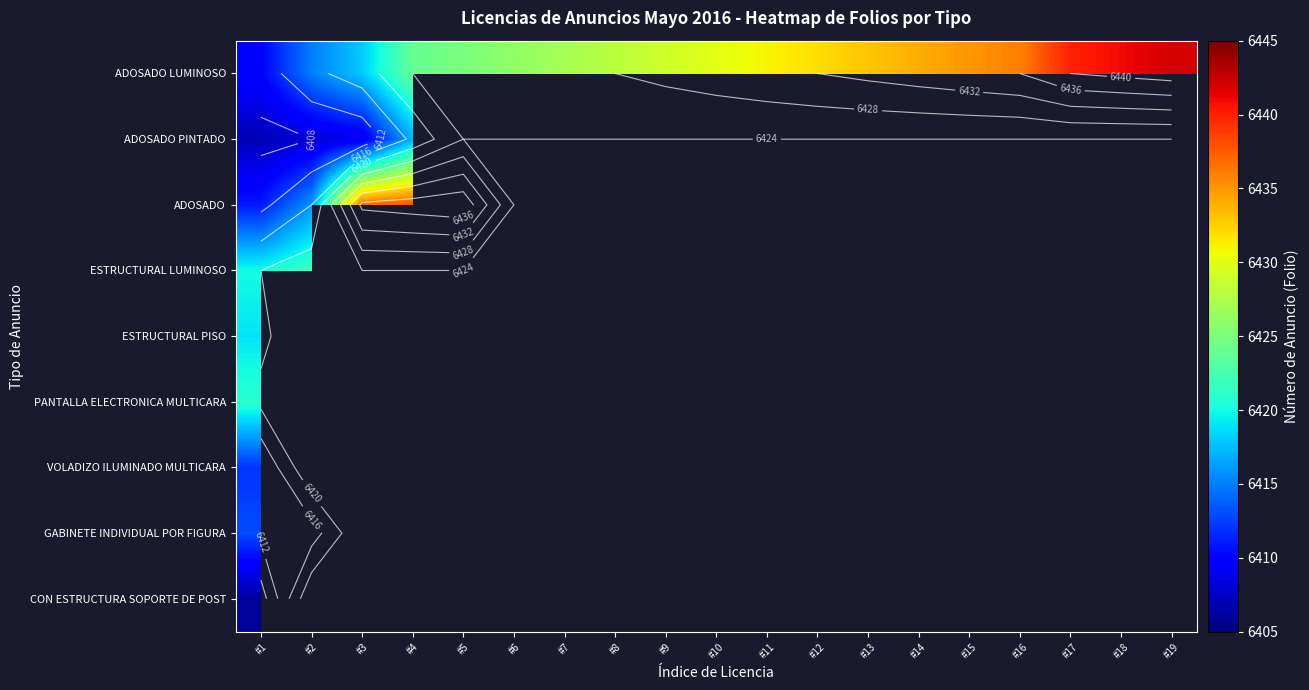

Between #4 and #15, which is larger?

#15